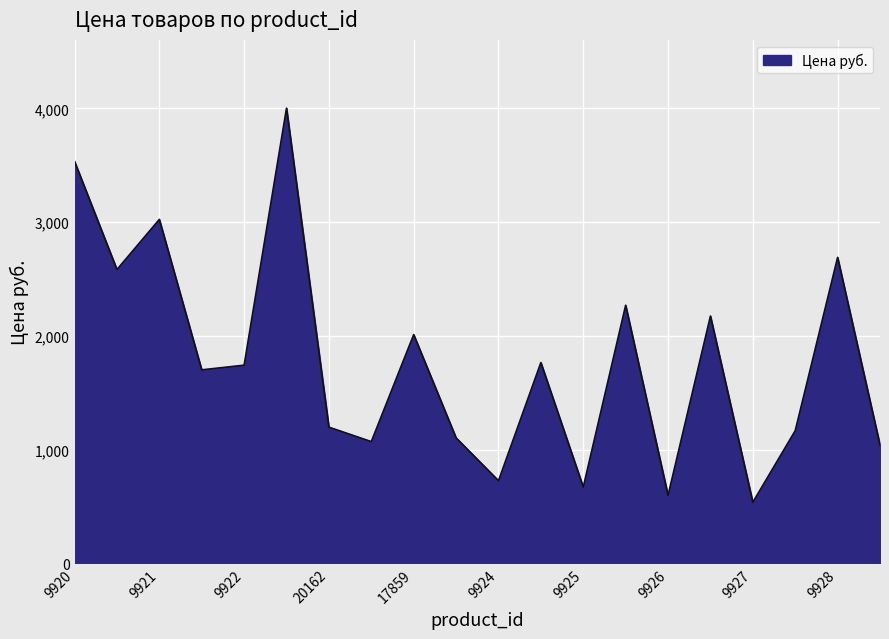

What is the difference between the maximum and minimum values?

3465